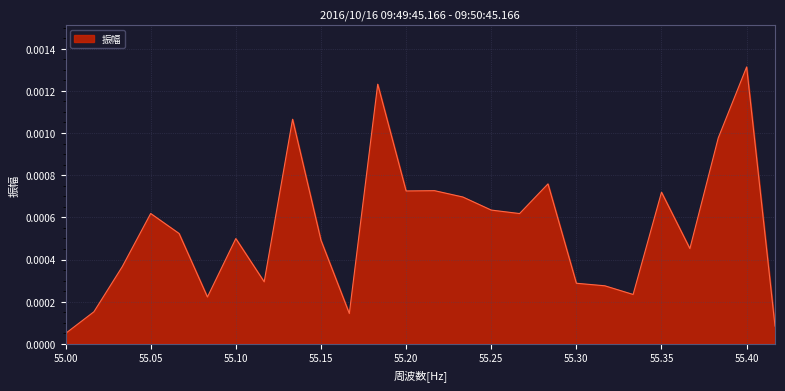

List the labels in order of value, smallest first.

55.0, 55.41666666666666, 55.16666666666666, 55.01666666666667, 55.08333333333334, 55.33333333333334, 55.31666666666667, 55.3, 55.11666666666667, 55.03333333333333, 55.36666666666667, 55.15, 55.1, 55.06666666666667, 55.26666666666667, 55.05, 55.25, 55.23333333333333, 55.35, 55.2, 55.21666666666667, 55.28333333333333, 55.38333333333333, 55.13333333333333, 55.18333333333333, 55.4